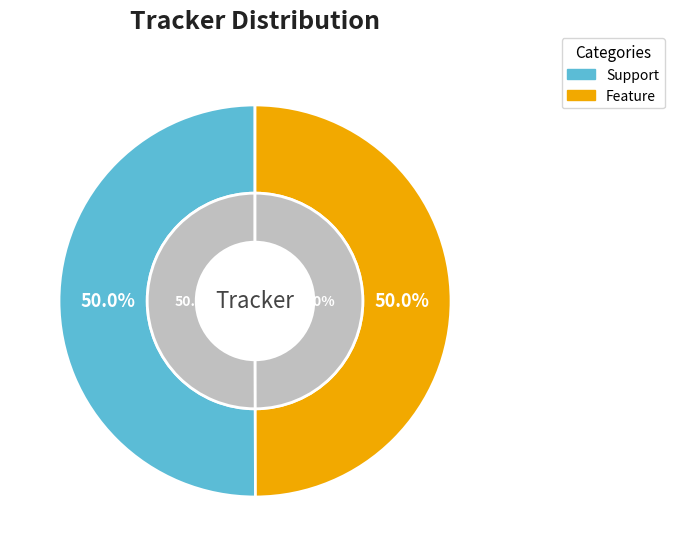

What portion of the pie excludes Feature?

50.0%